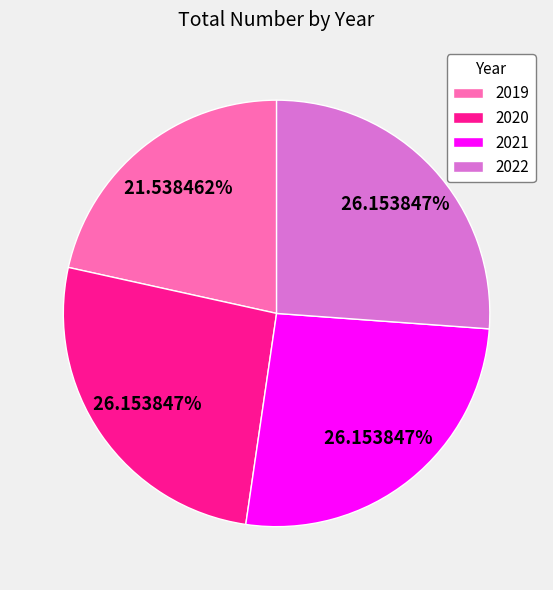

What is the ratio of the value at 2020 to the value at 2021?

1.0